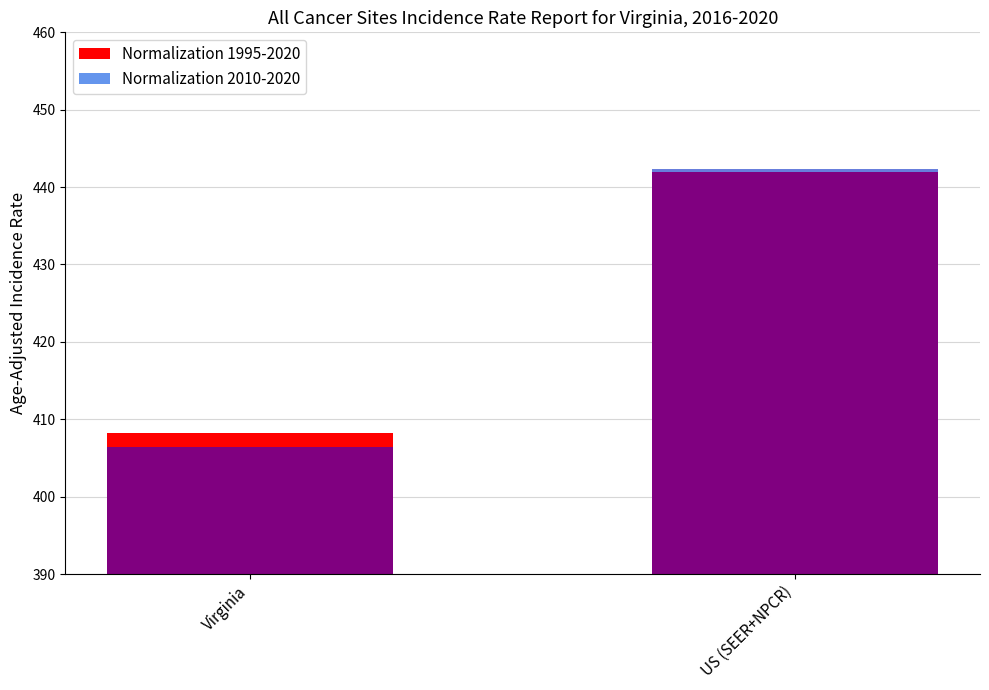

What position from the right is Virginia?

2